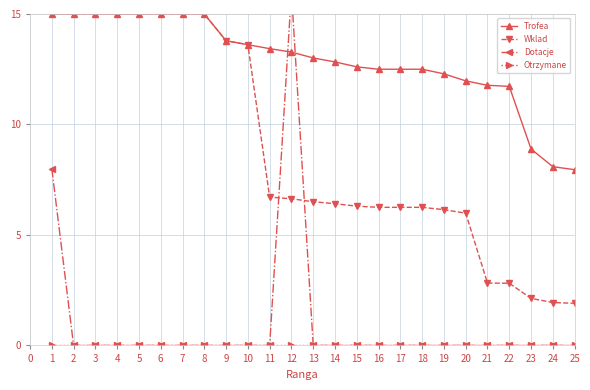

Which series has the largest total across all categories?

Trofea